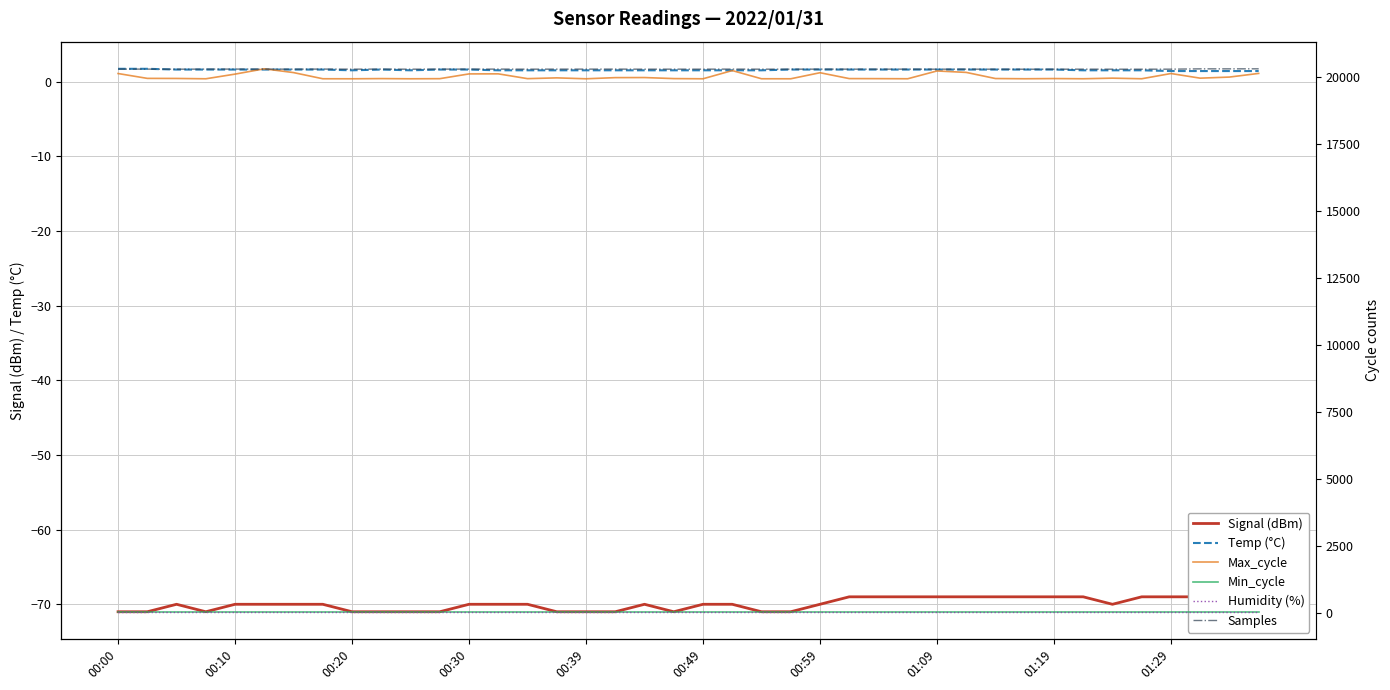

Which series has the largest total across all categories?

Samples